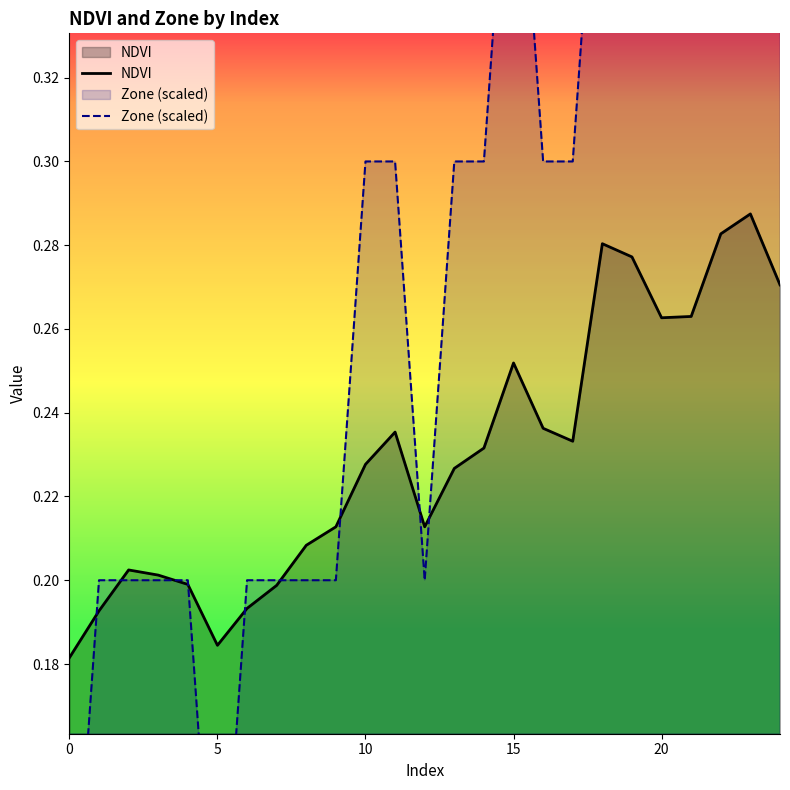

What is the approximate value of Zone (scaled) at 8?

0.2